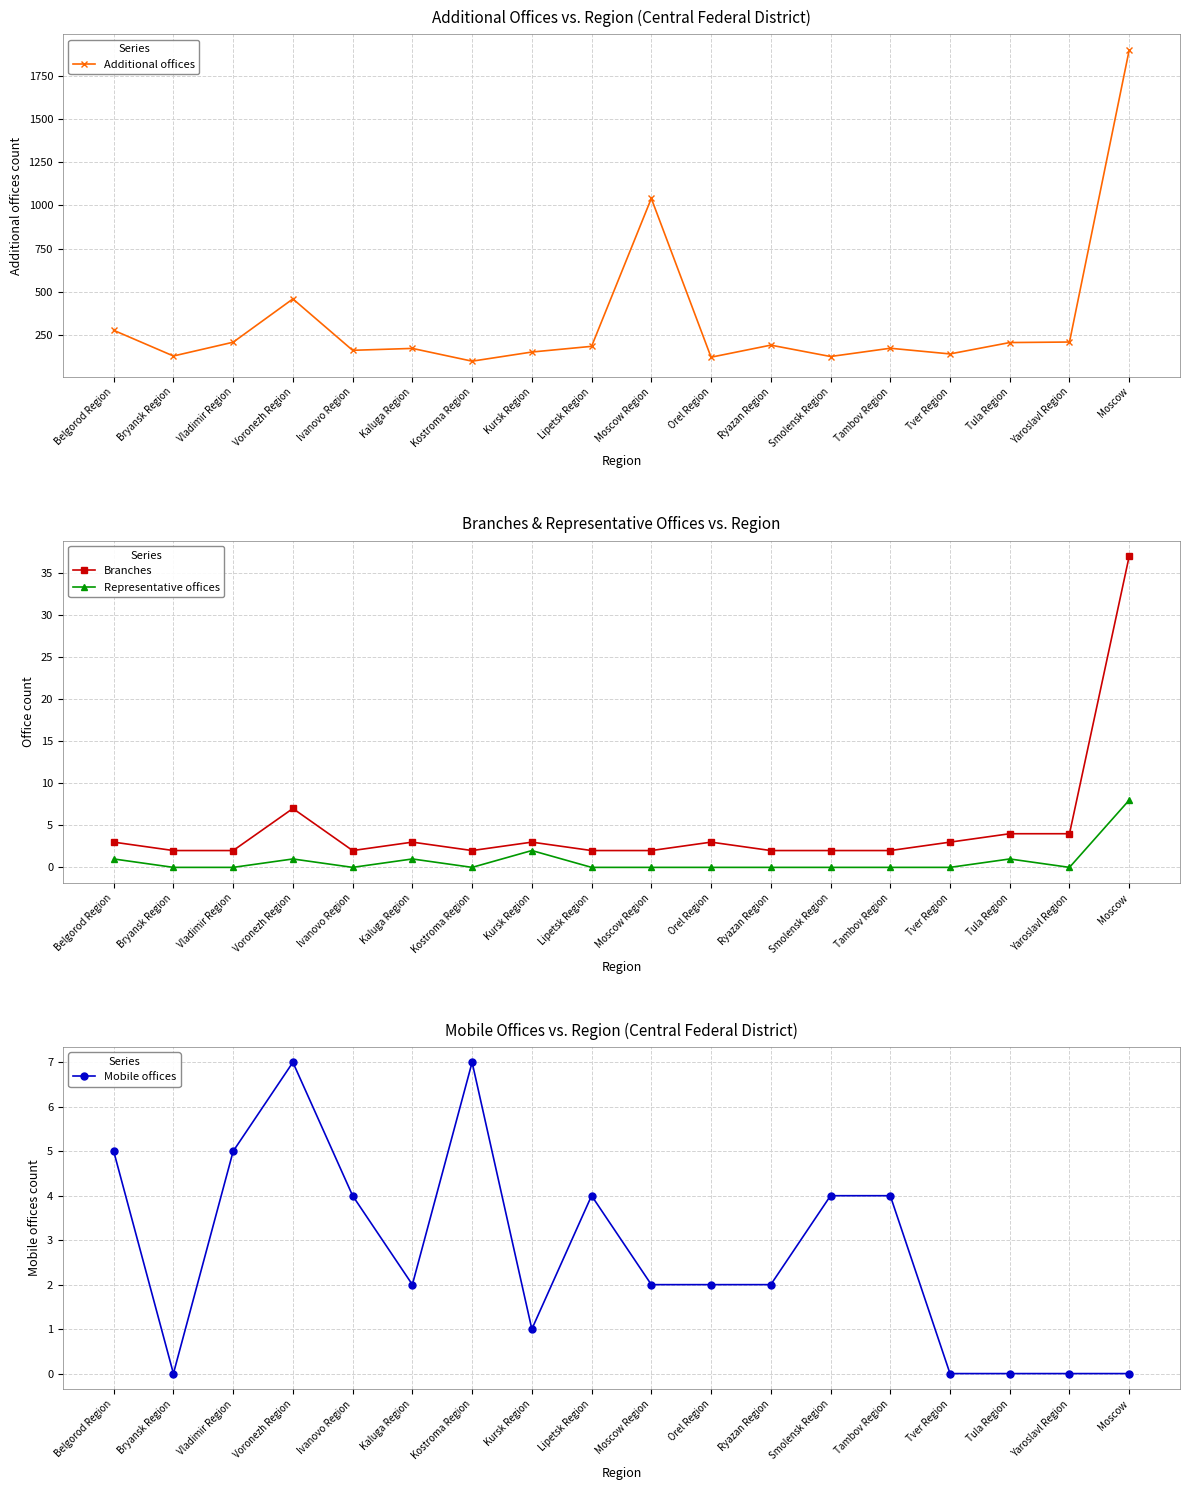

What is the minimum value for Branches?

2